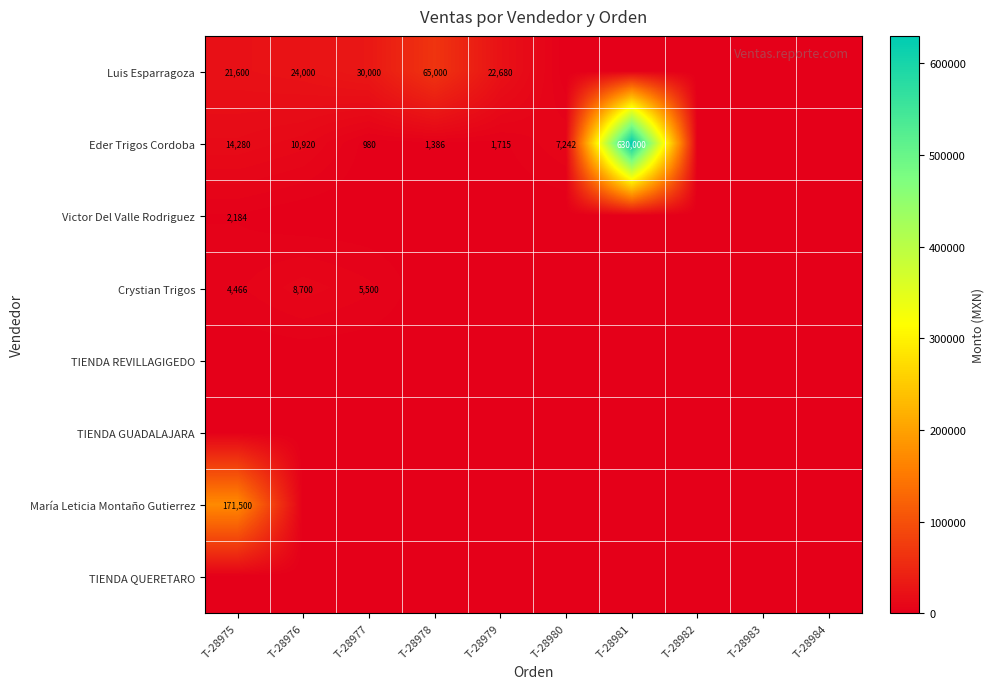

Count the number of categories in the chart.

10